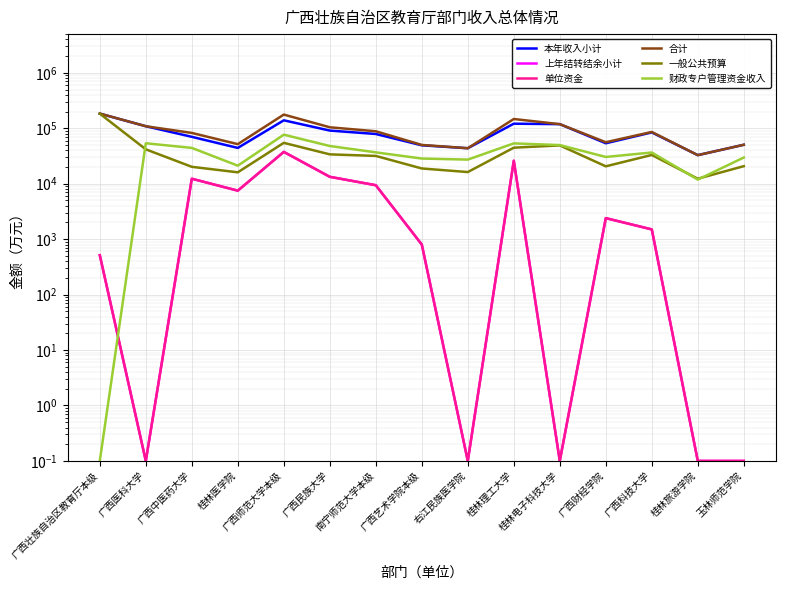

Reading right to left, extract all data points from this chart.

本年收入小计: 50439.3	32782.3	84314.2	53672.3	118796.2	121085.9	43696.2	49308.4	78953.7	90982.5	139302.3	44249.5	70166.2	108976.0	183882.8
上年结转结余小计: 0.1	0.1	1500.0	2395.3	0.1	26000.0	0.1	800.0	9404.0	13329.0	37525.4	7500.0	12313.0	0.1	514.1
单位资金: 0.1	0.1	1500.0	2395.3	0.1	26000.0	0.1	800.0	9404.0	13329.0	37525.4	7500.0	12313.0	0.1	514.1
合计: 50439.3	32782.3	85814.2	56067.6	118796.2	147085.9	43696.2	50108.4	88357.7	104311.5	176827.7	51749.5	82479.2	108976.0	184396.9
一般公共预算: 20738.4	12317.2	33051.7	20614.5	49146.2	44674.9	16242.8	18845.9	31753.7	33882.8	54652.3	16069.3	20185.4	41738.1	183524.8
财政专户管理资金收入: 29700.9	11875.0	36615.0	30406.6	49850.0	53425.0	27242.3	28471.6	36800.0	47919.7	76700.0	21180.2	44289.8	53737.9	0.1